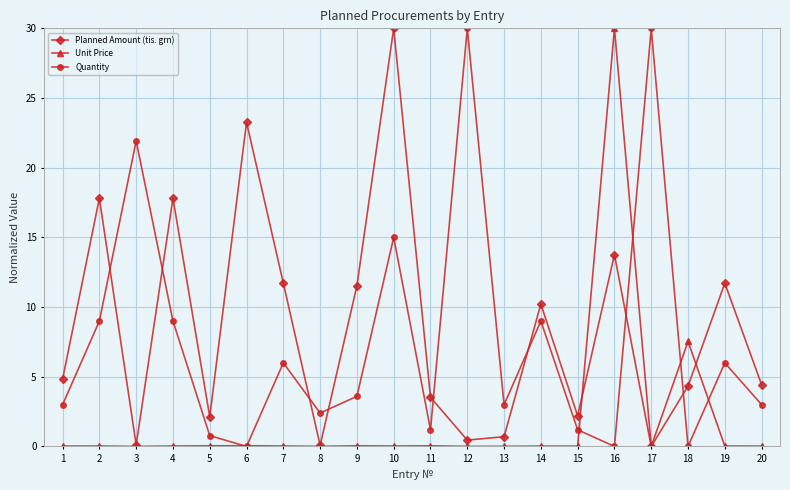

Which series changed the most between 7 and 8?

Planned Amount (tis. grn)